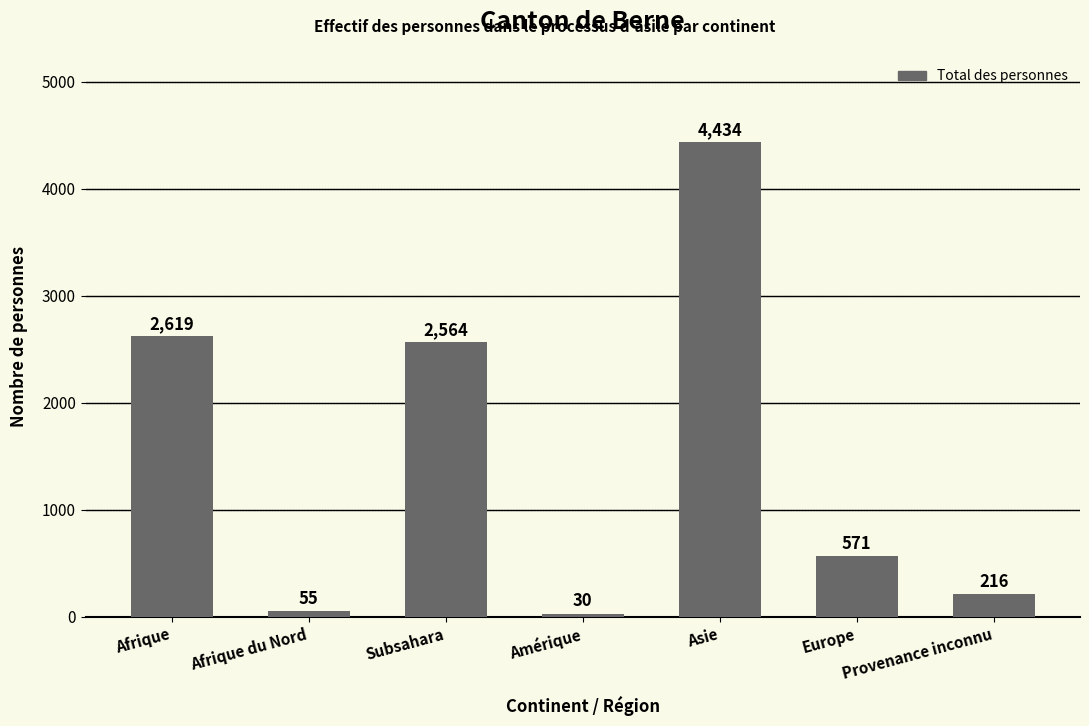

What value does the data have at Asie?

4434